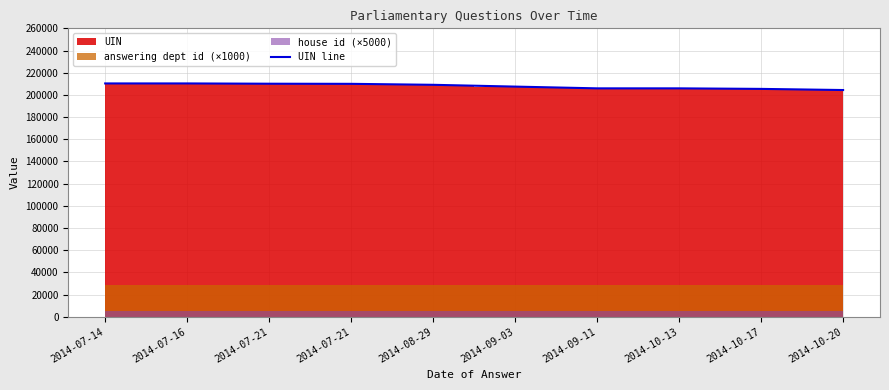

What is the difference between the maximum and minimum values?

5948